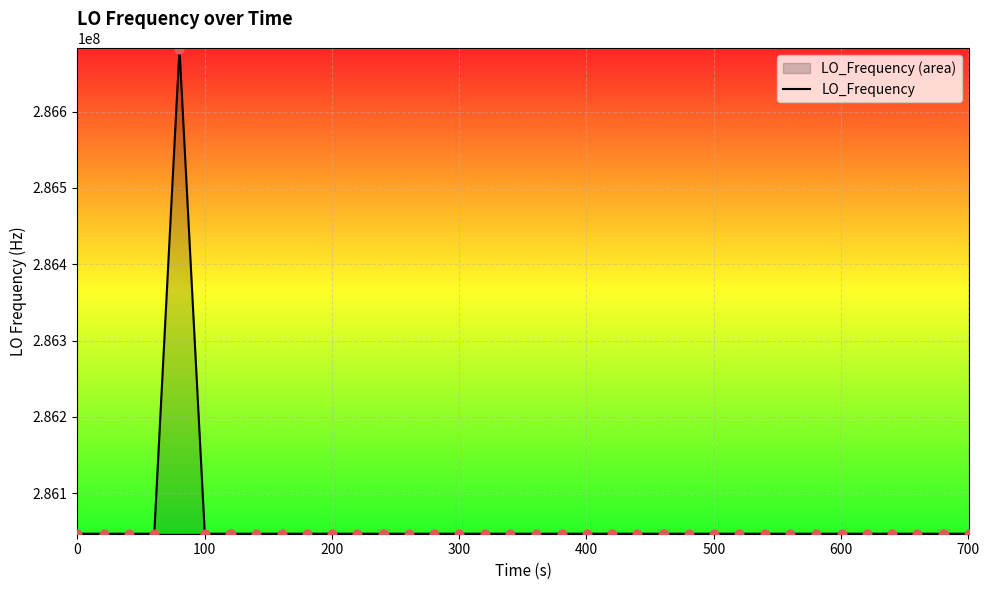

What is the difference between the maximum and minimum values?

635716.4